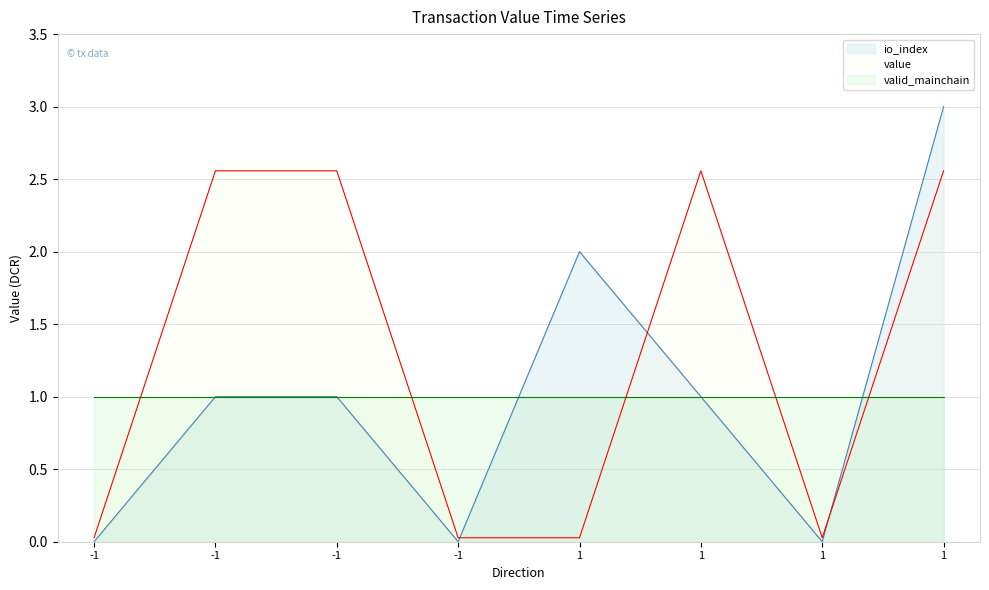

What value does the io_index series have at -1?

1.0